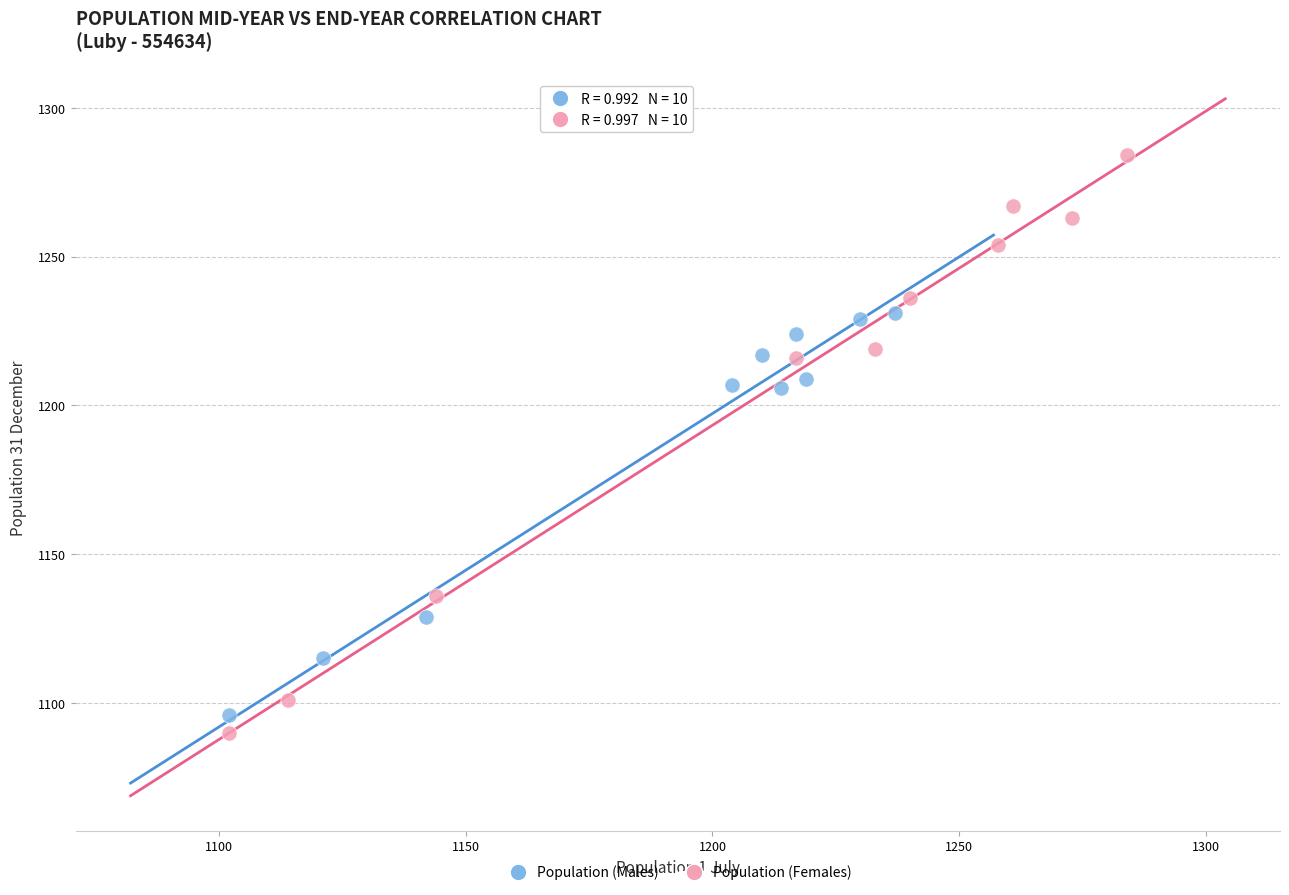

Which series contains the highest Y value?

Population (Females)